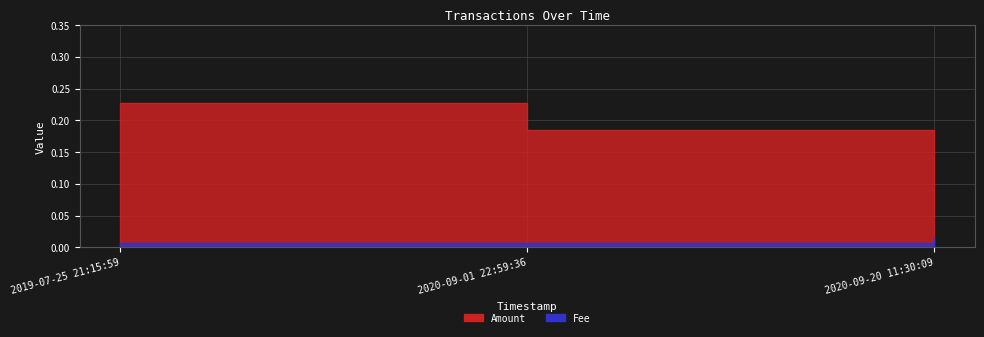

How many lines are shown in the chart?

2